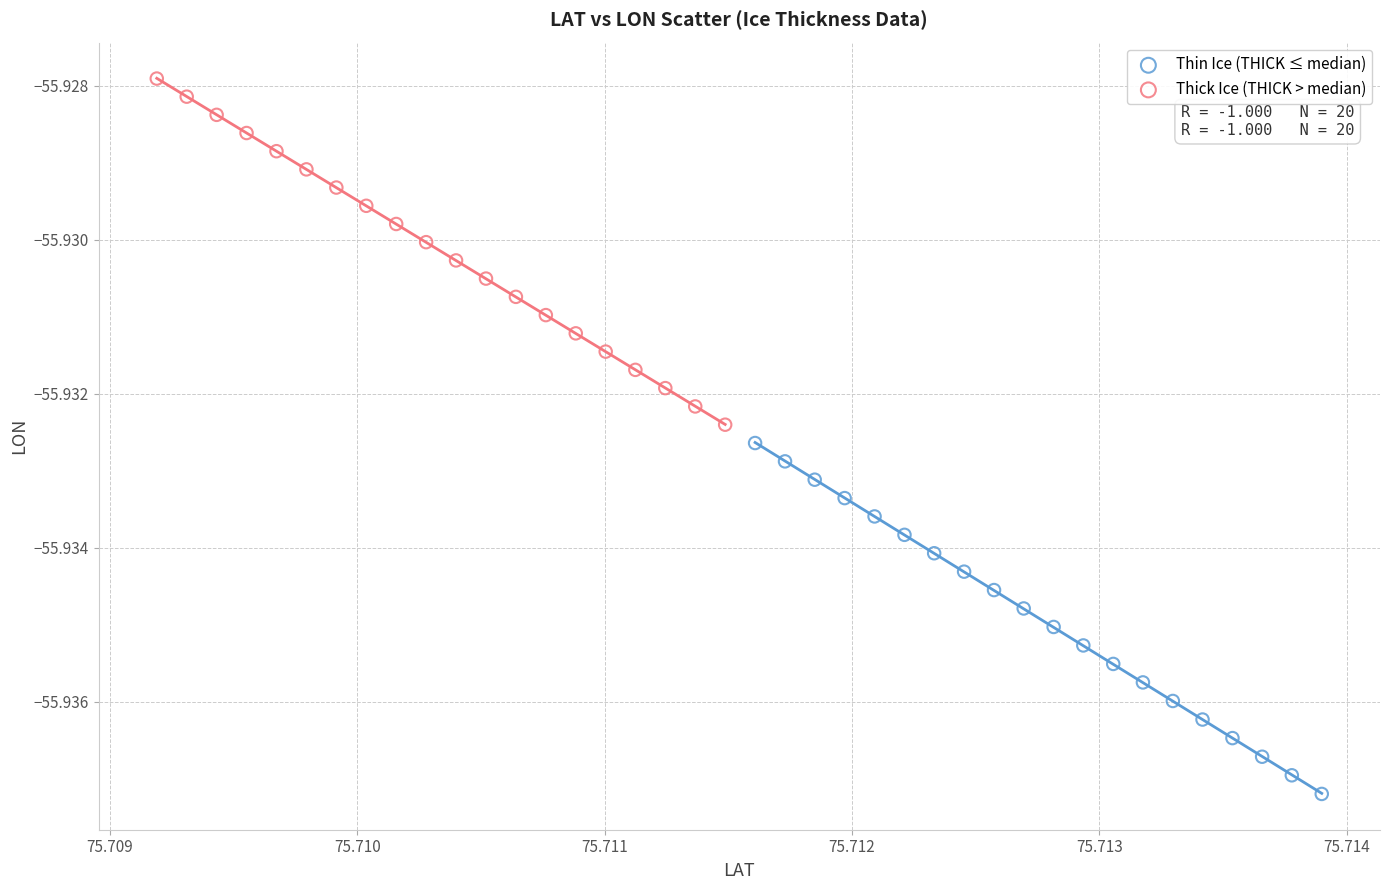

Which series contains the lowest Y value?

Thin Ice (THICK ≤ median)